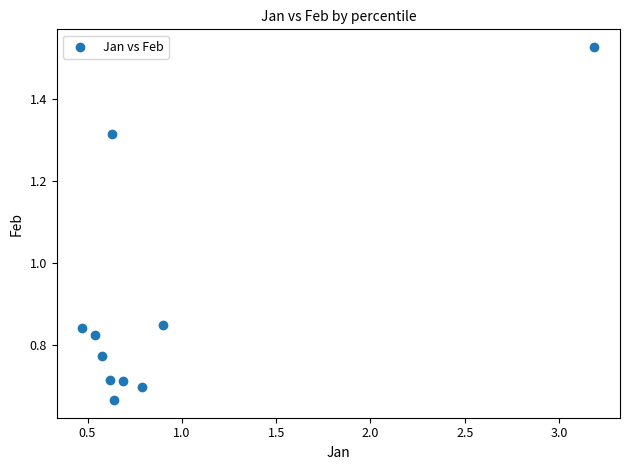

What is the average X value?

0.9